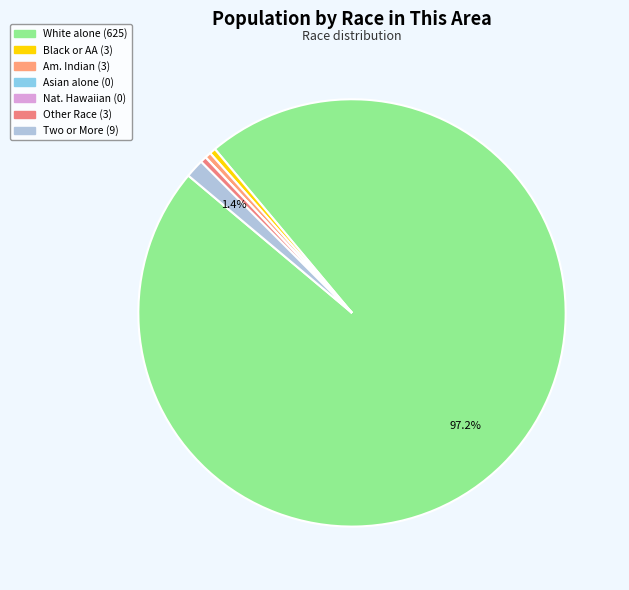

To the nearest percent, what is the average slice percentage?

14%